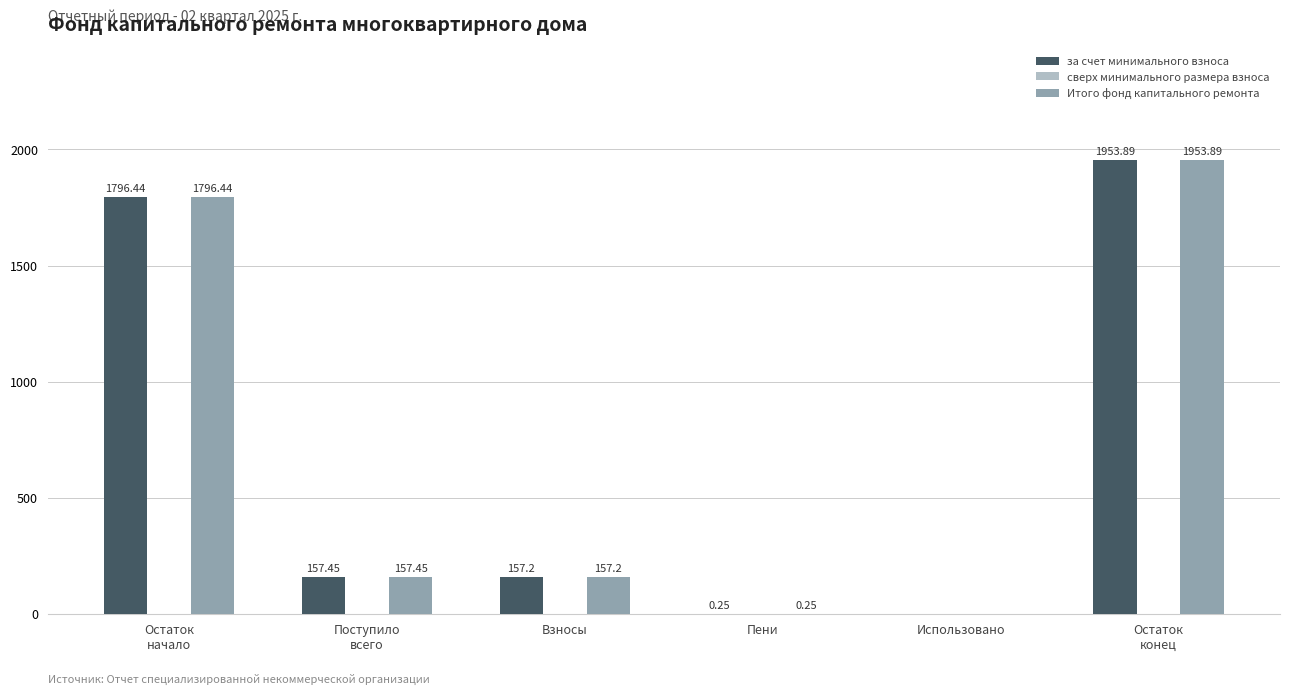

What is the total value across all series at Пени?

0.5